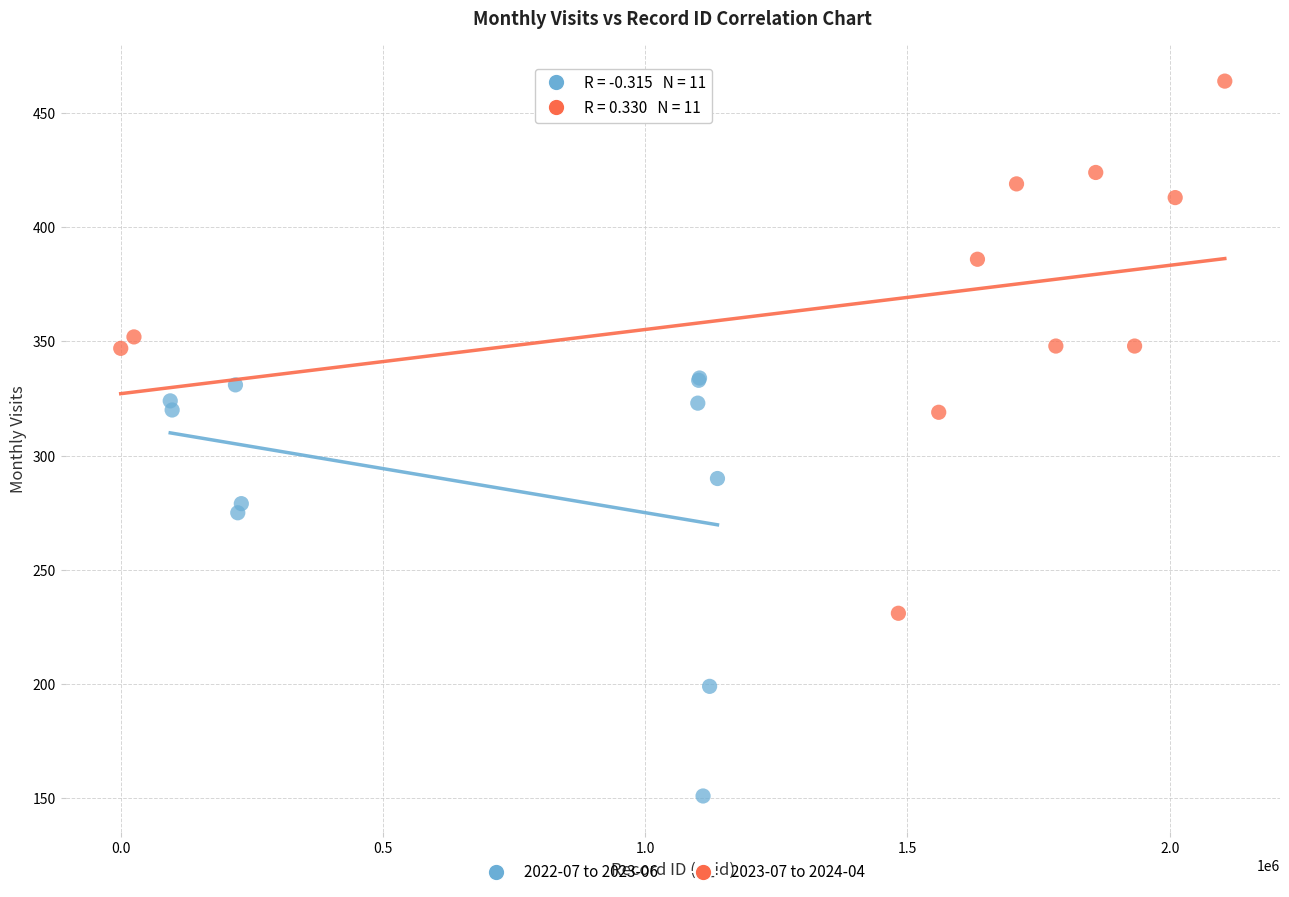

Which series has the largest Y range (max minus min)?

2023-07 to 2024-04